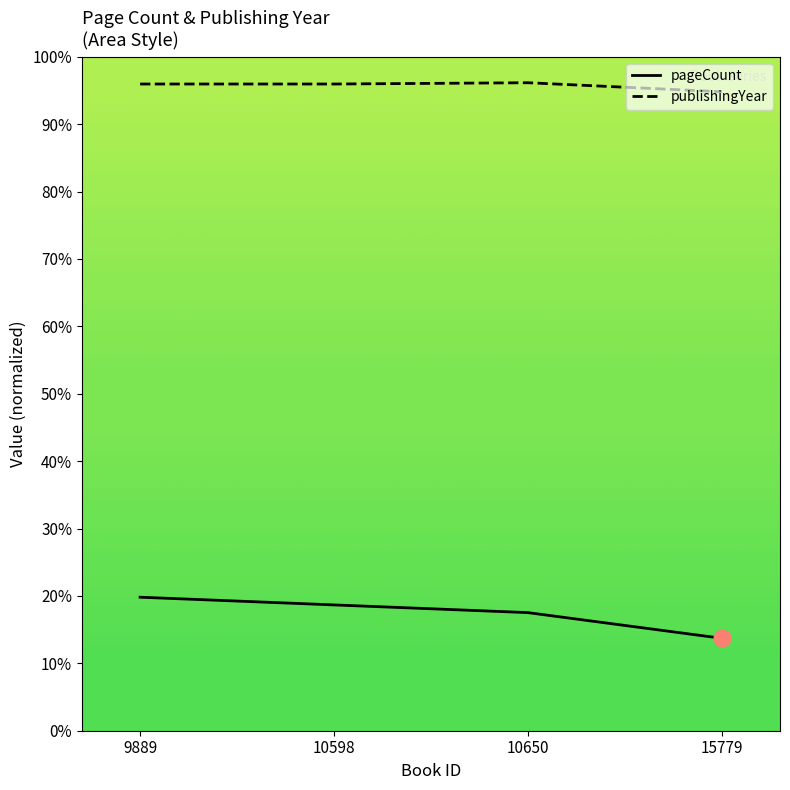

Rank the series by their average value, from highest to lowest.

publishingYear, pageCount